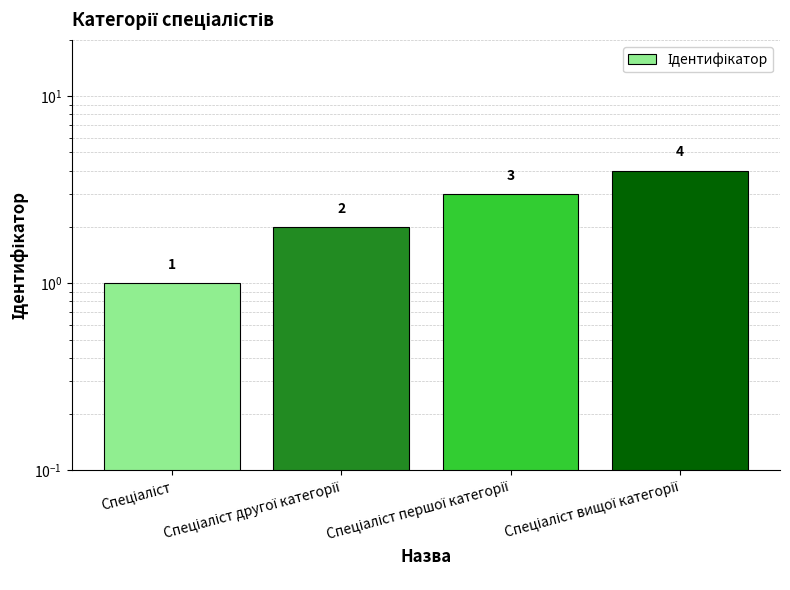

What value does the data have at Спеціаліст вищої категорії?

4